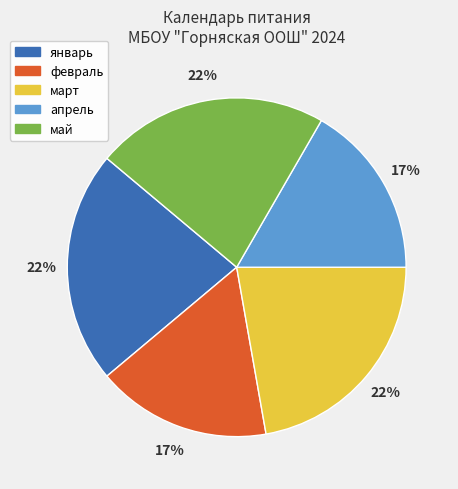

To the nearest percent, what is the average slice percentage?

20%